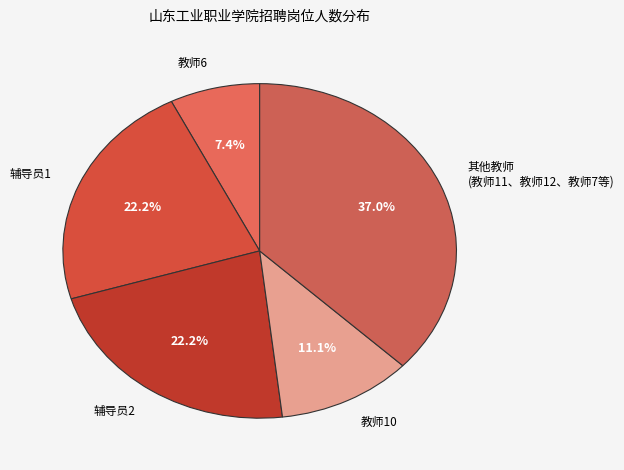

Which slice is the smallest?

教师6